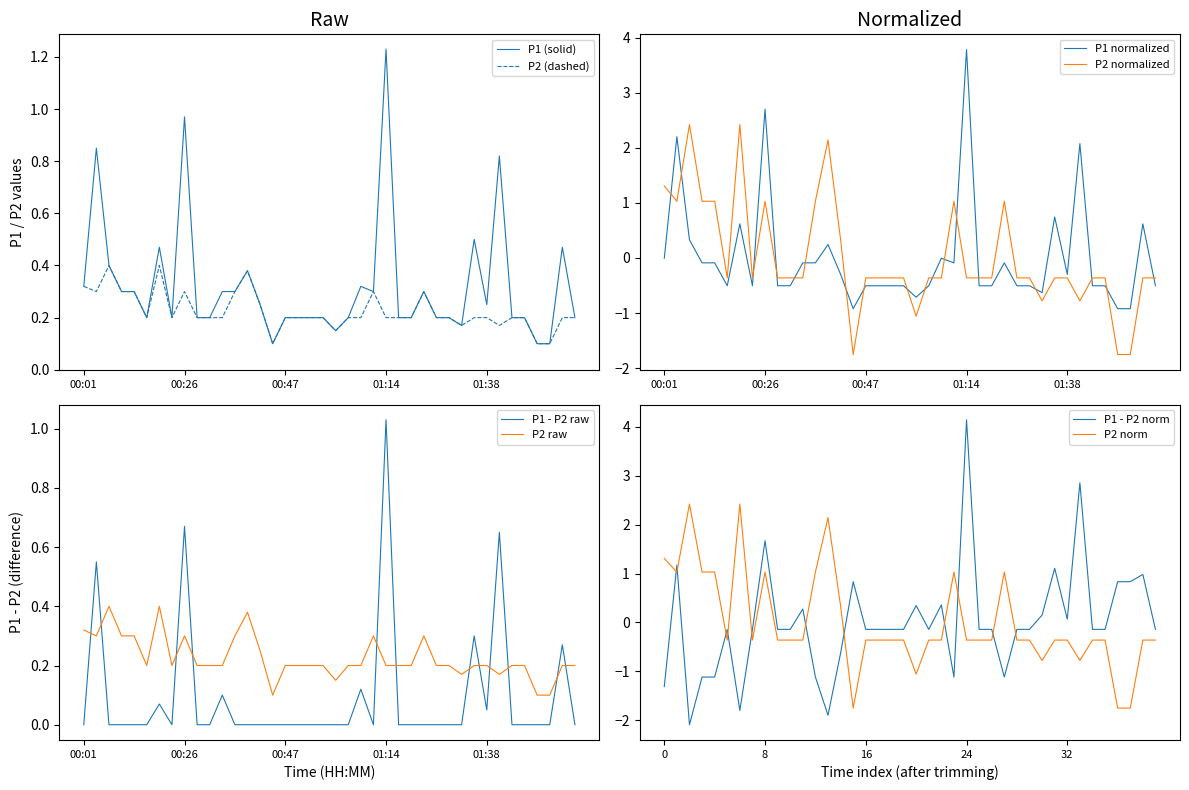

True or false: P2 and P1 cross at least once.

False